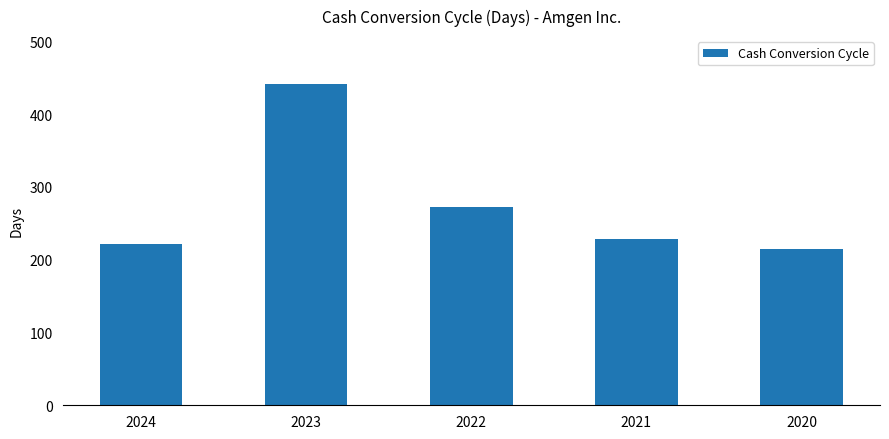

How many values are below 228?

2